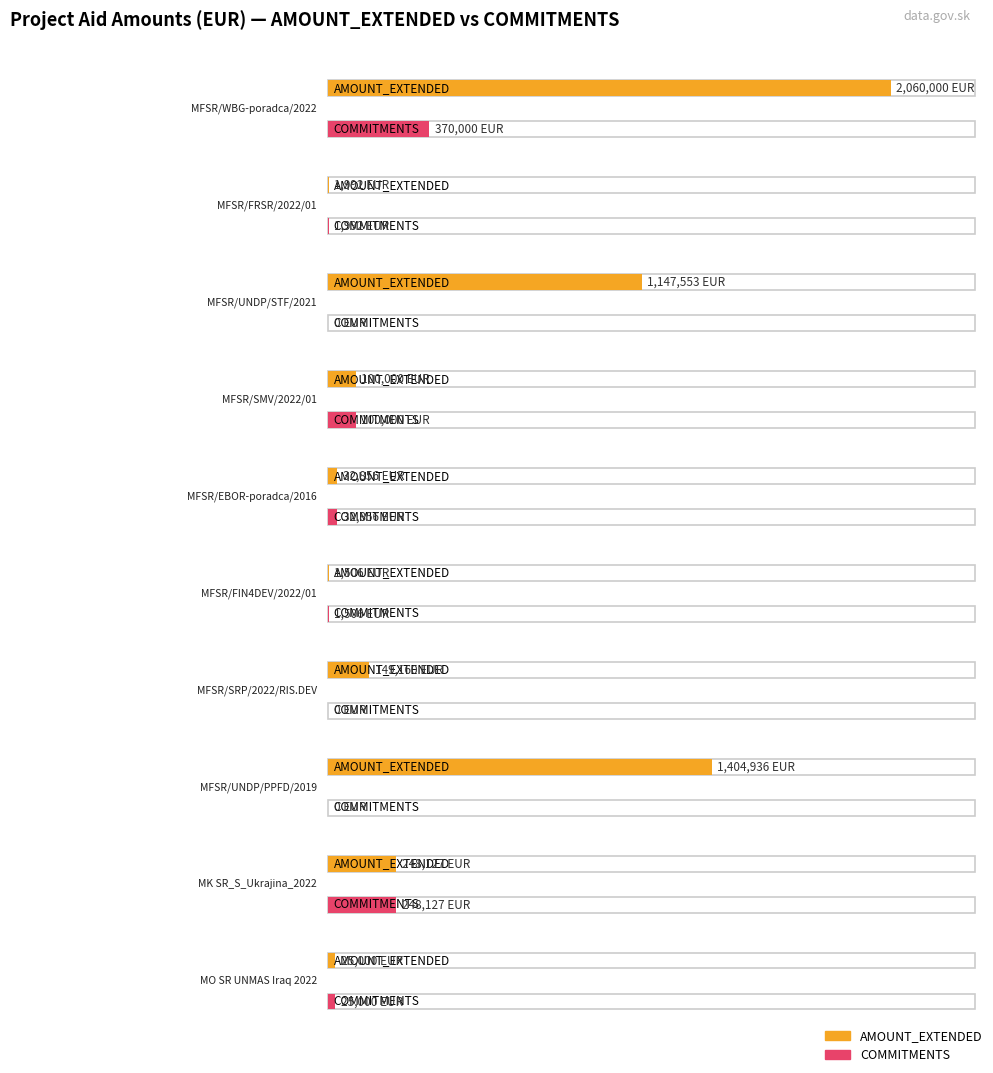

What is the label of the 8th bar from the right?

MFSR/UNDP/STF/2021